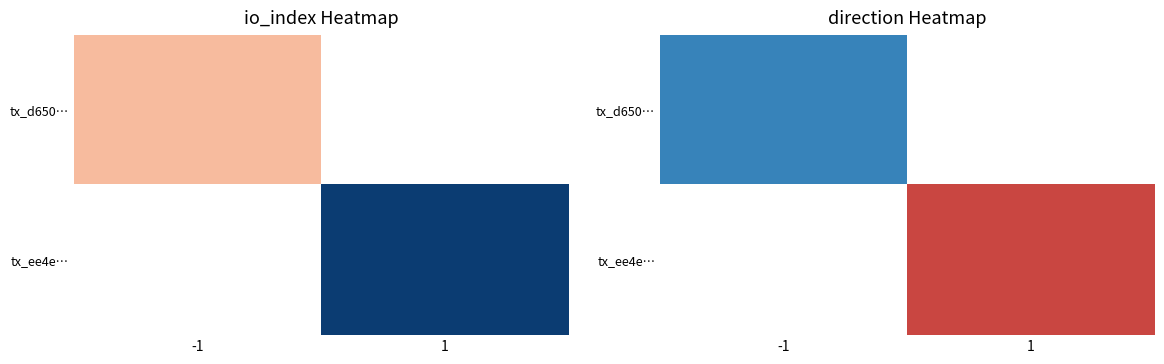

Where is tx_d650… nearest to the value -1?

-1